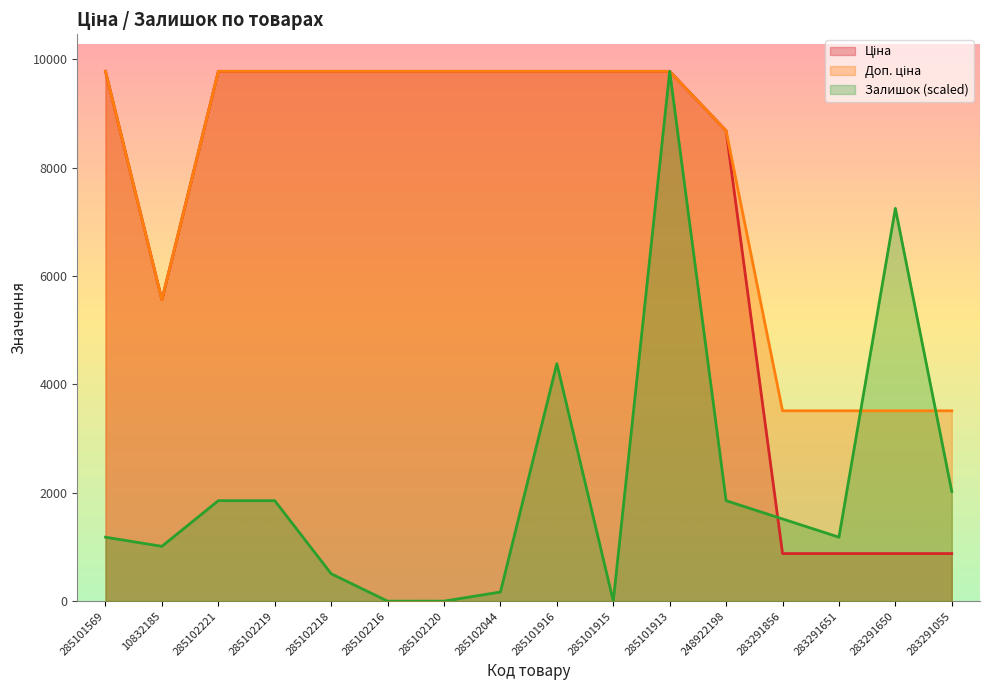

Which series has the largest total across all categories?

Доп. ціна